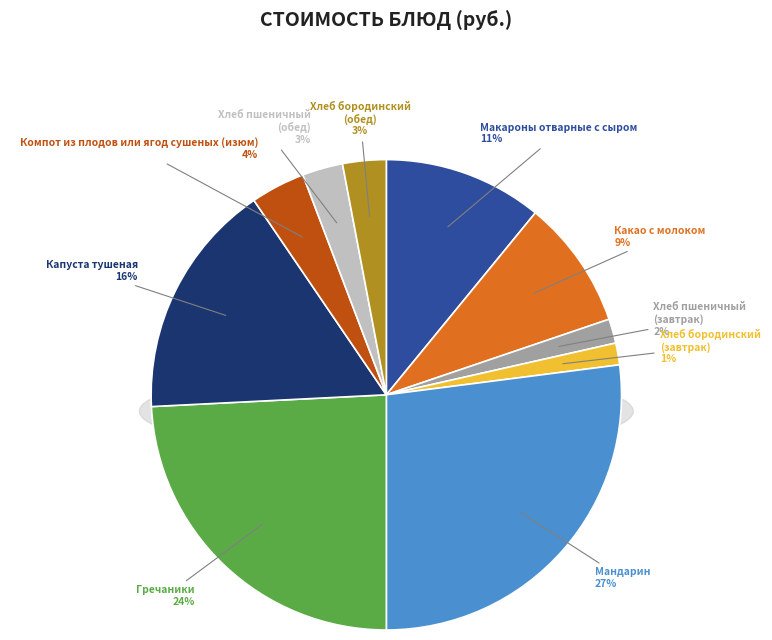

Does Макароны отварные с сыром represent more than half of the total?

No